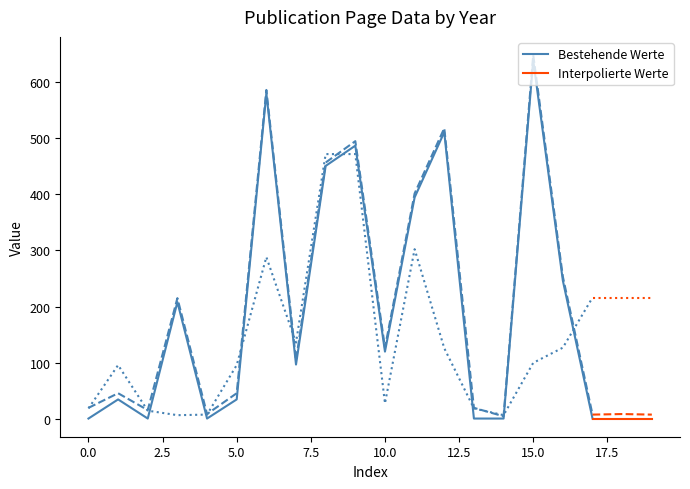

What is the highest value of the Bestehende Werte series?

638